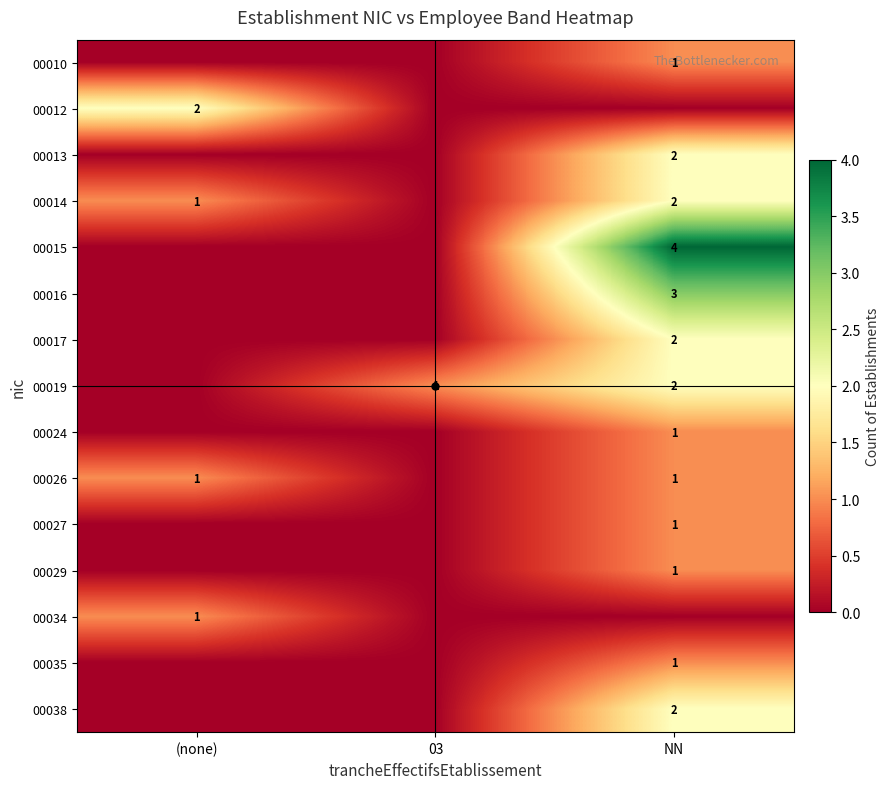

What is the spread (max minus min) of values at NN?

4